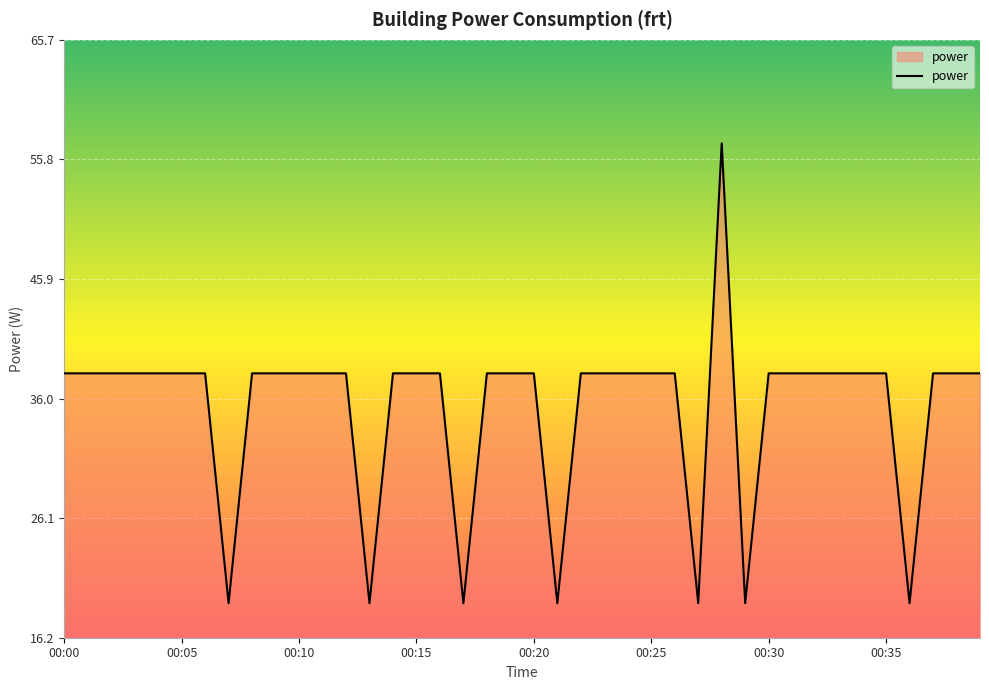

What is the smallest value displayed?

19.1